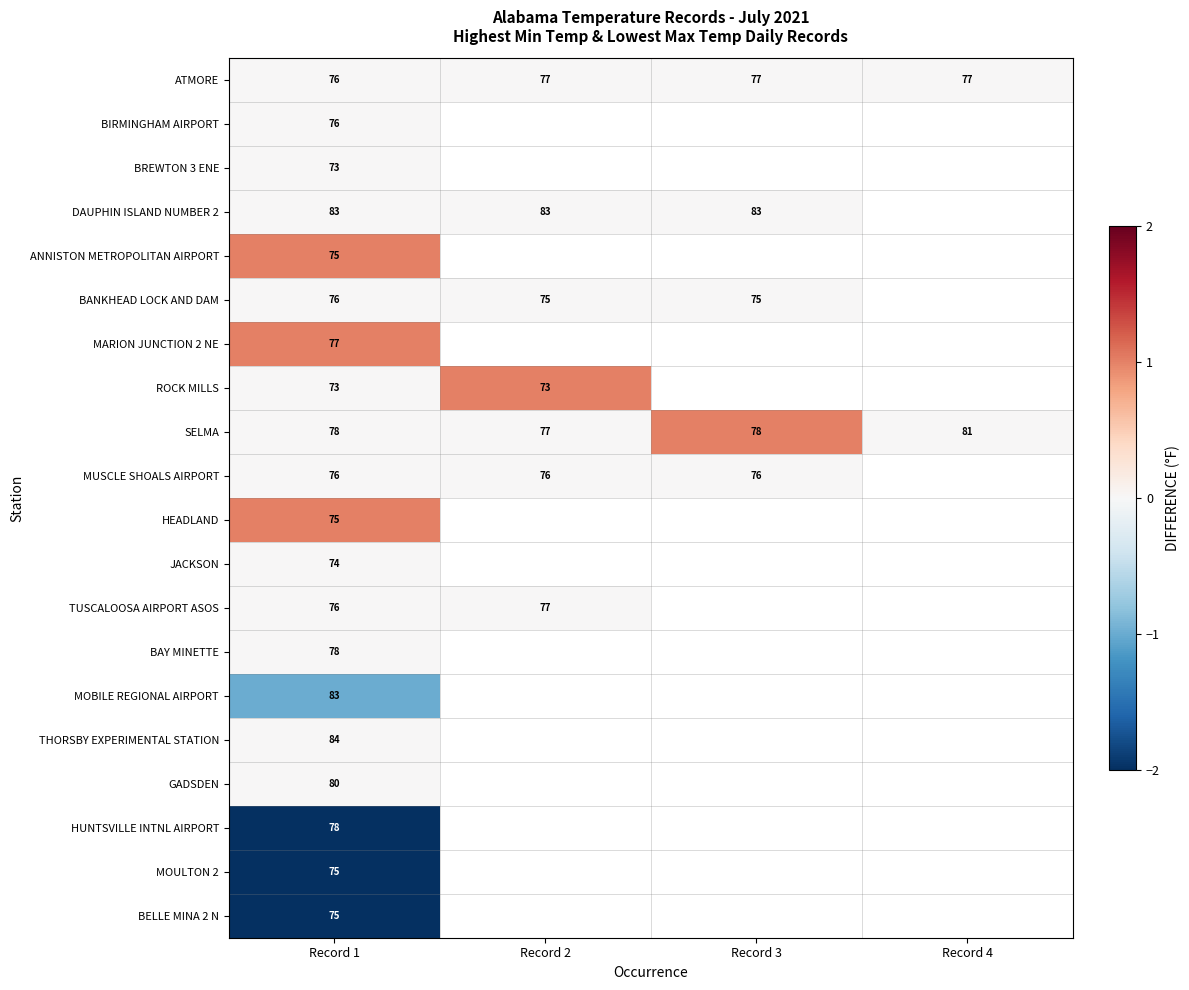

Is it true that MARION JUNCTION 2 NE equals 77 at Record 1?

True